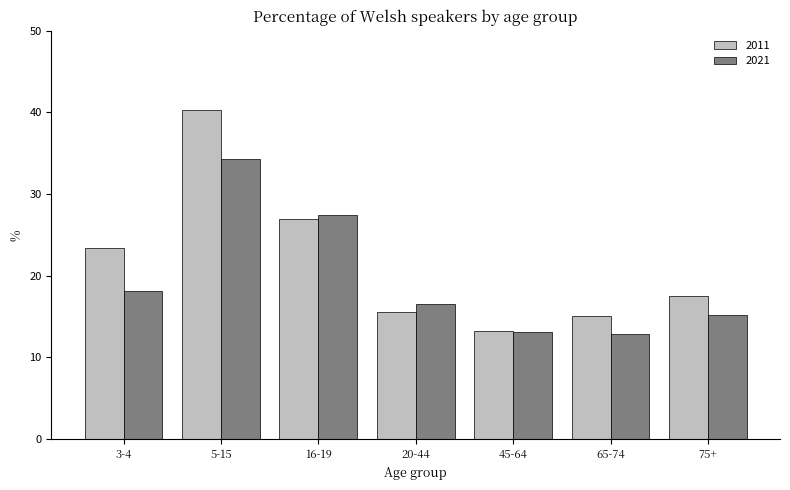

Rank the series at 5-15 from lowest to highest value.

2021, 2011